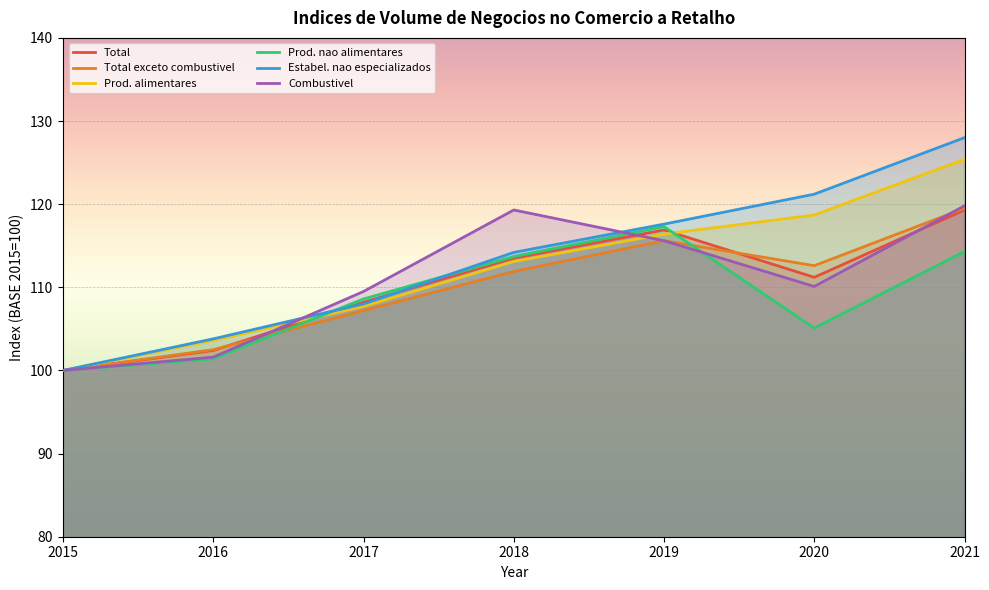

What is the sum of the Estabel. nao especializados values at 2017 and 2020?

229.2